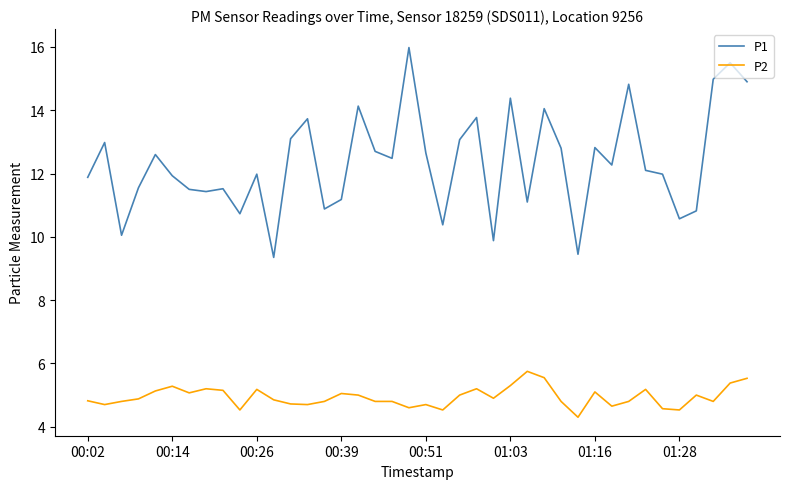

Which series has the widest spread of values?

P1